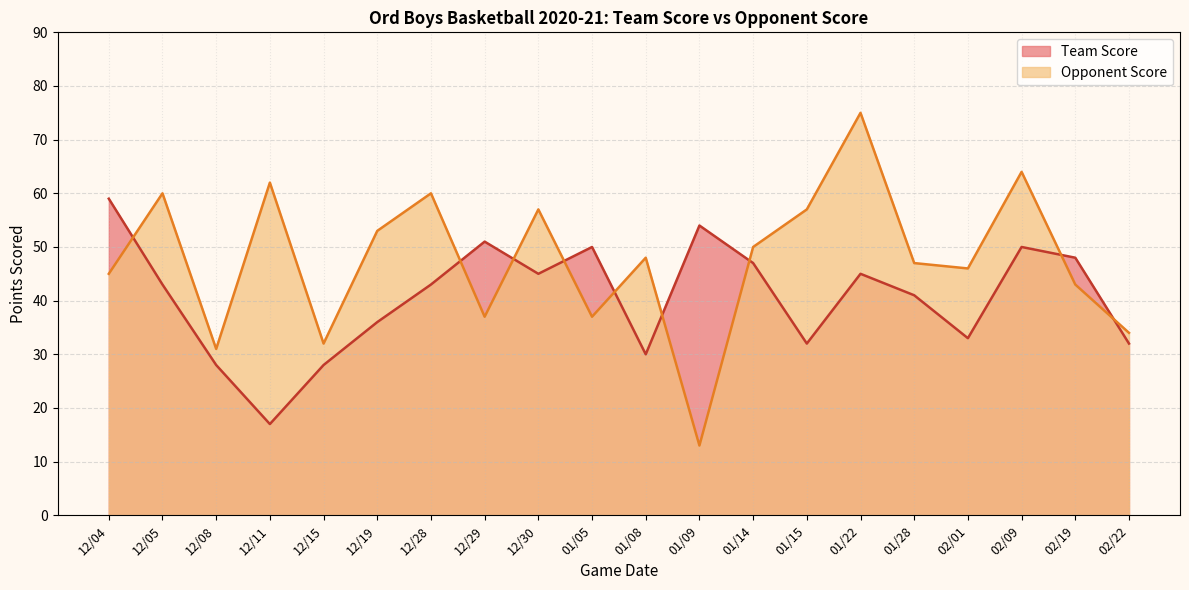

Where do Opponent Score and Team Score first cross each other?

12/04 and 12/05